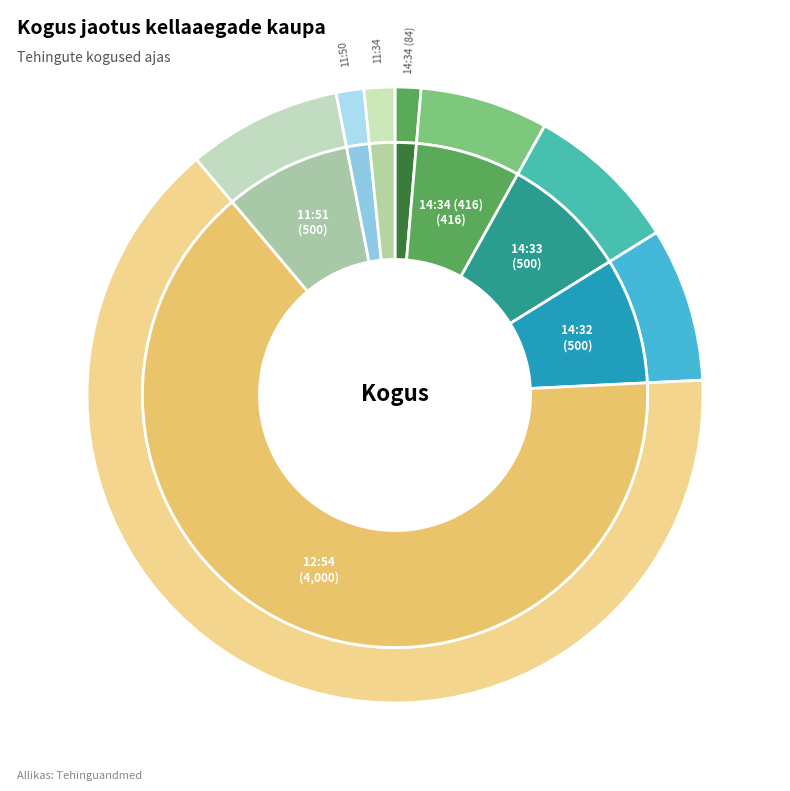

How many slices are in this pie chart?

8